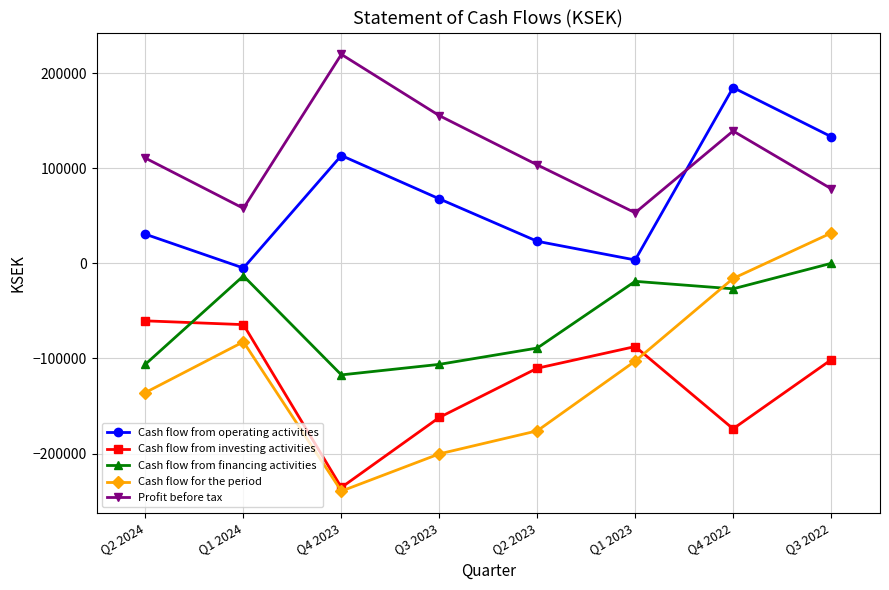

Which series has the largest total across all categories?

Profit before tax